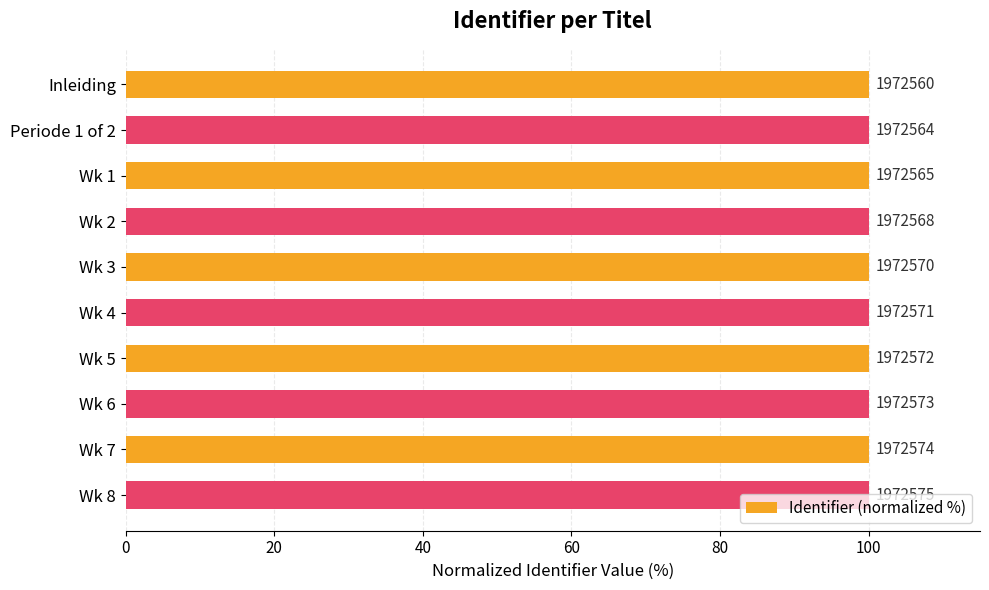

Does the chart contain any negative values?

No